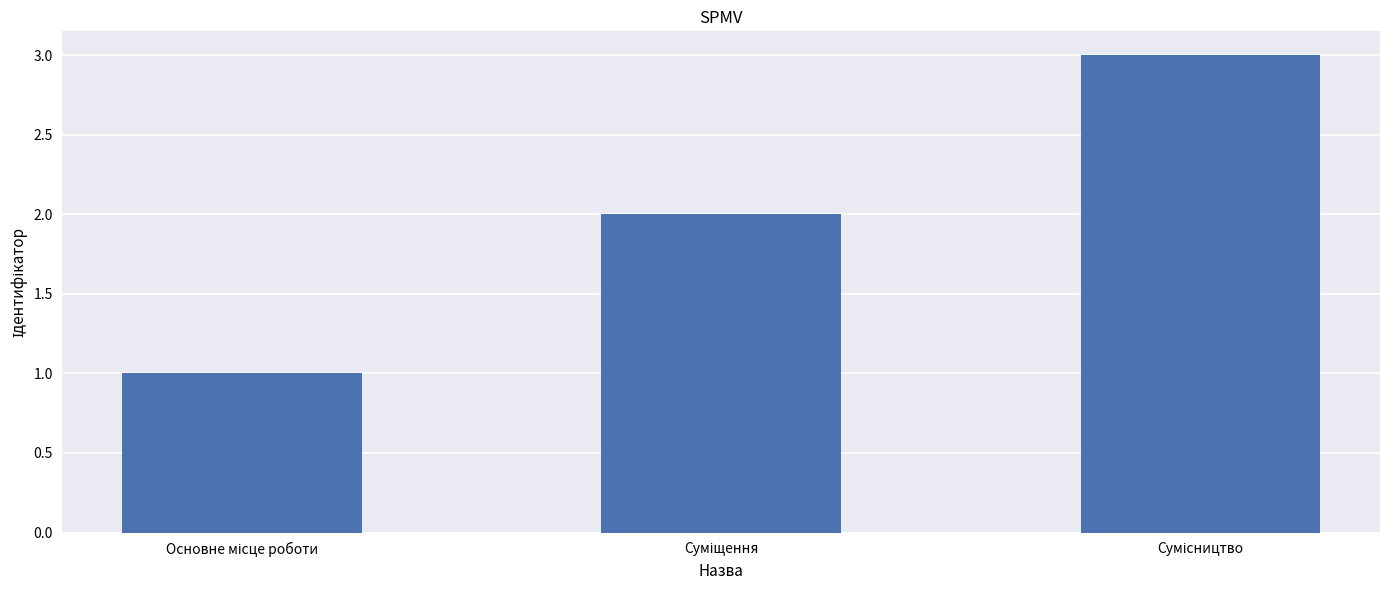

Count the number of categories in the chart.

3